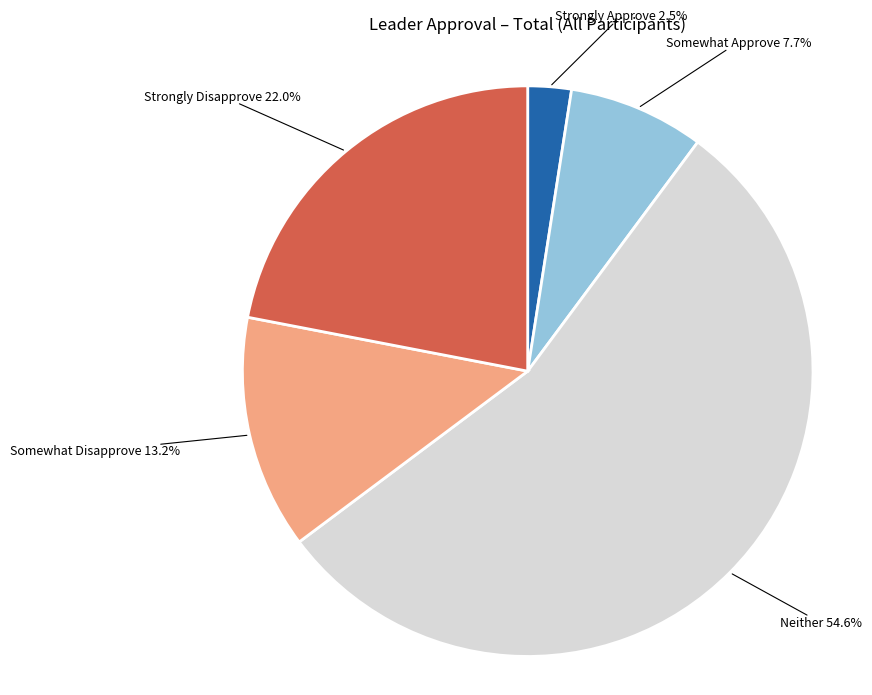

Is there a majority slice in this chart?

Yes